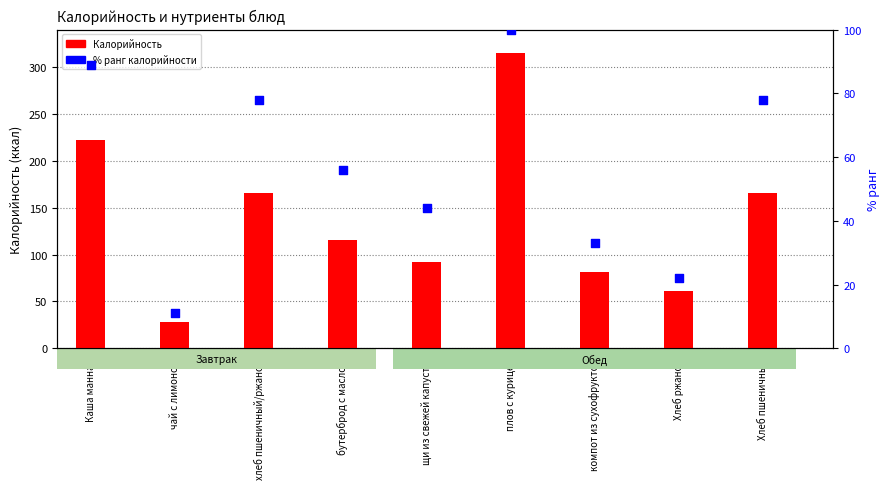

Which series reaches the minimum Y coordinate?

% ранг калорийности